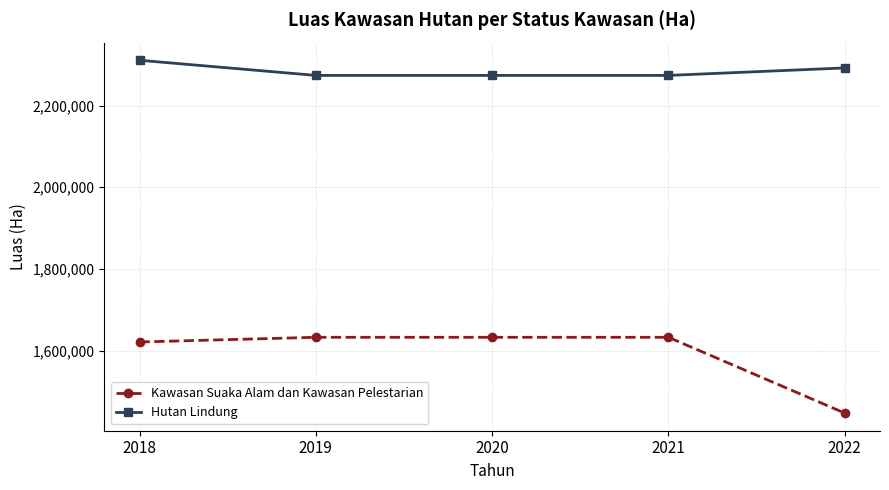

How many data points in Hutan Lindung are above 2273779?

2